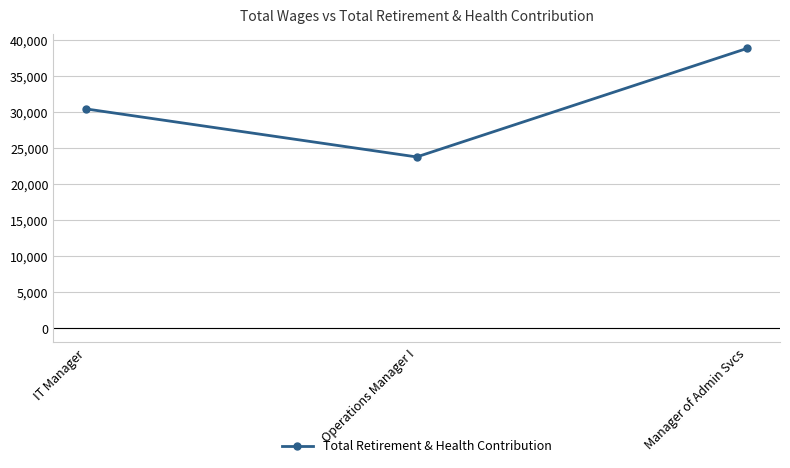

How many distinct data groups are displayed?

1